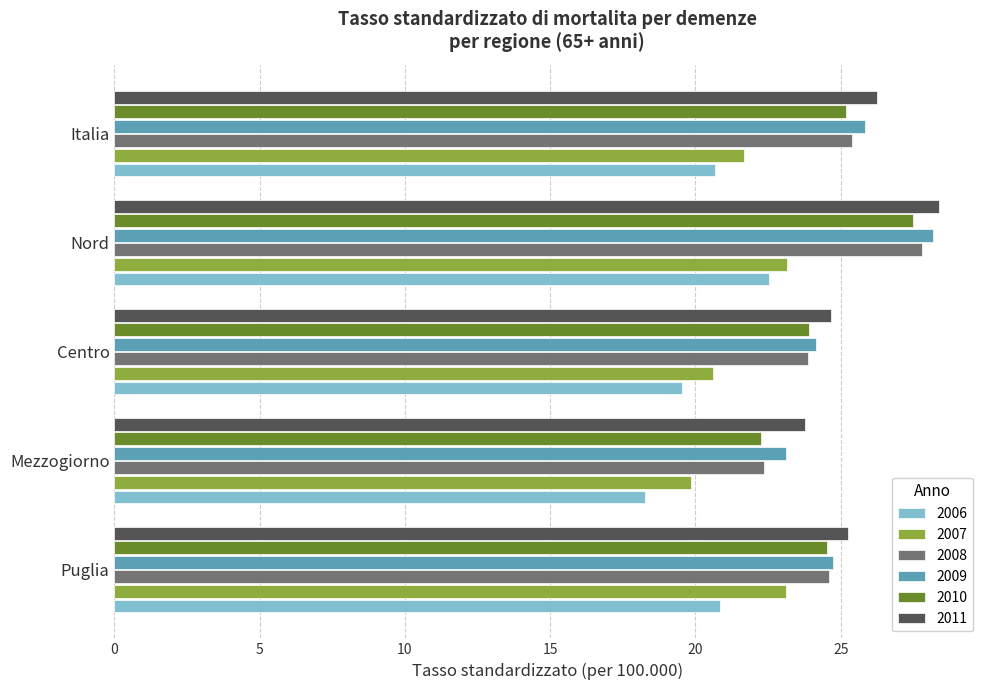

Rank the categories by 2008 value from highest to lowest.

Nord, Italia, Puglia, Centro, Mezzogiorno